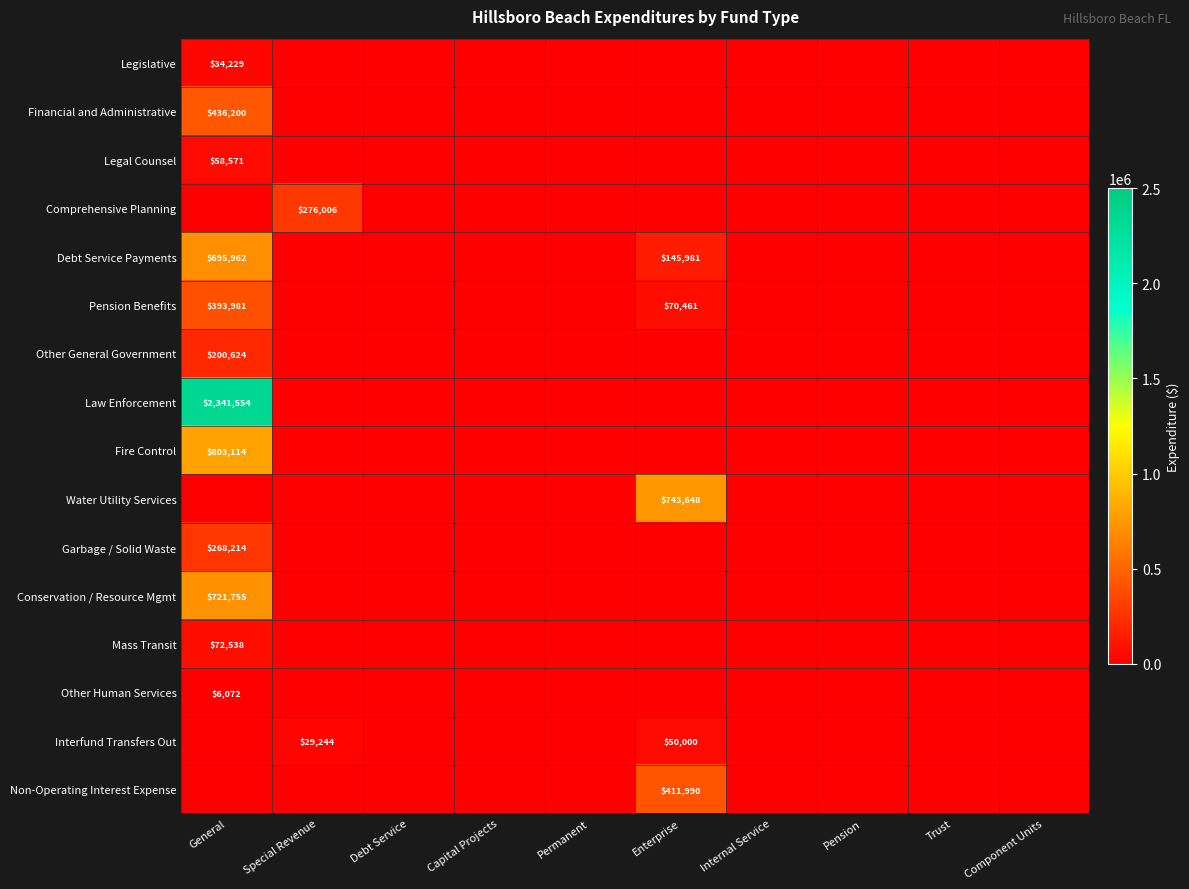

The Interfund Transfers Out series shows 50000 at Enterprise. True or false?

True